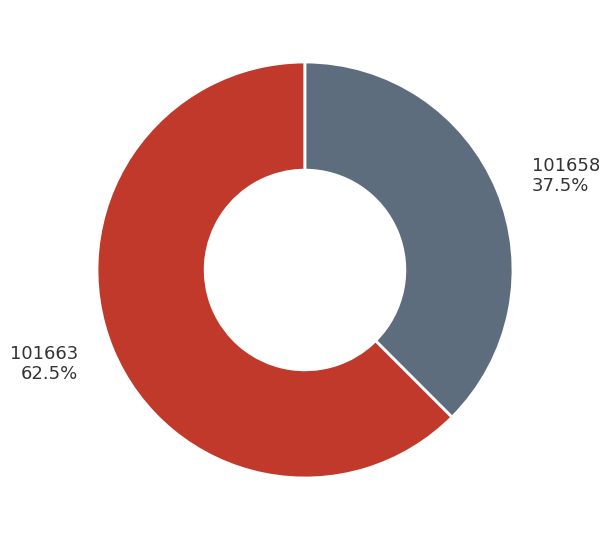

The 101658 slice represents 99% of the pie. True or false?

False